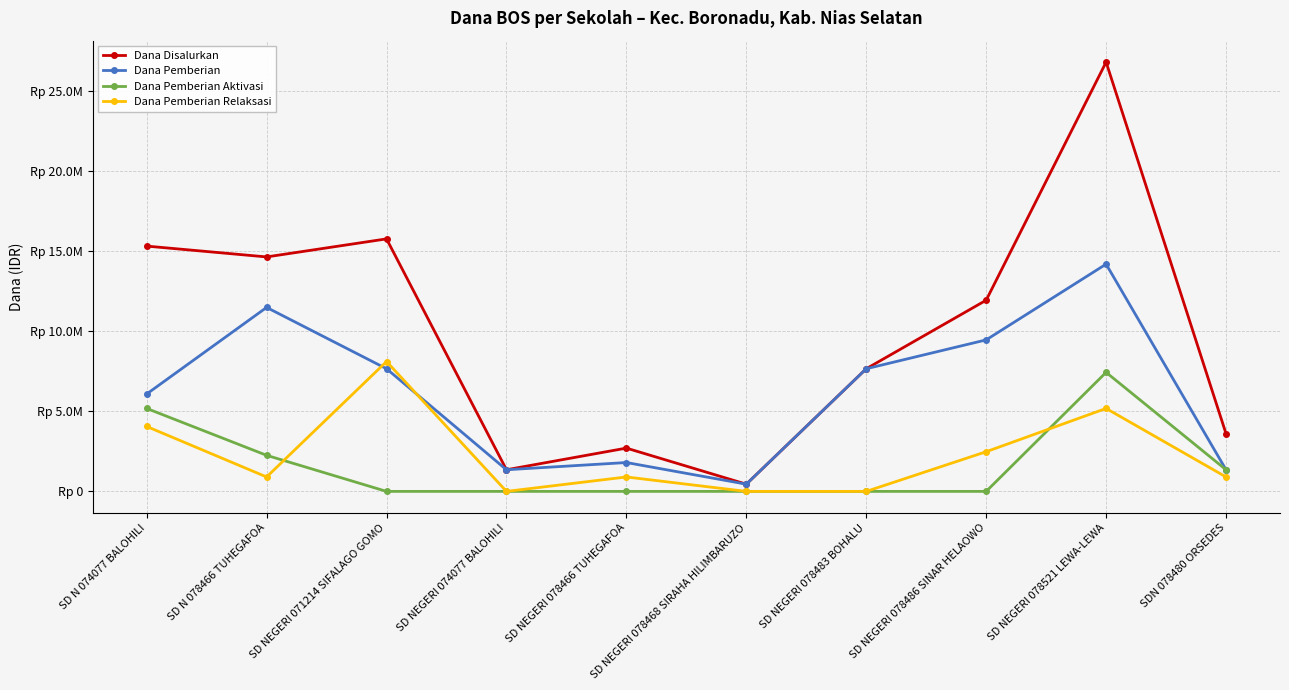

What is the label of the 4th point from the left?

SD NEGERI 074077 BALOHILI